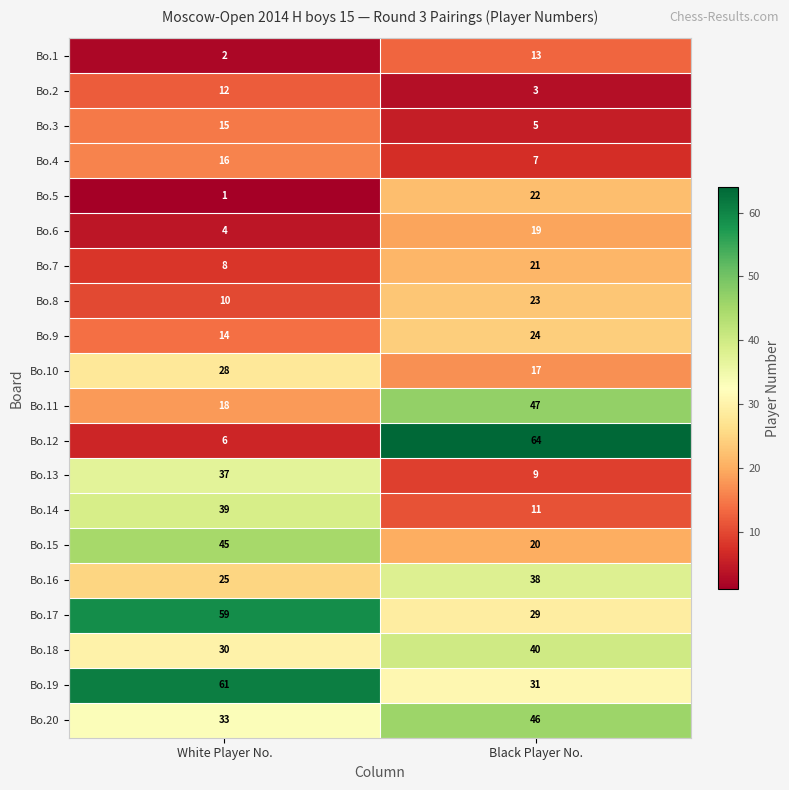

What is the sum of all Bo.20 values?

79